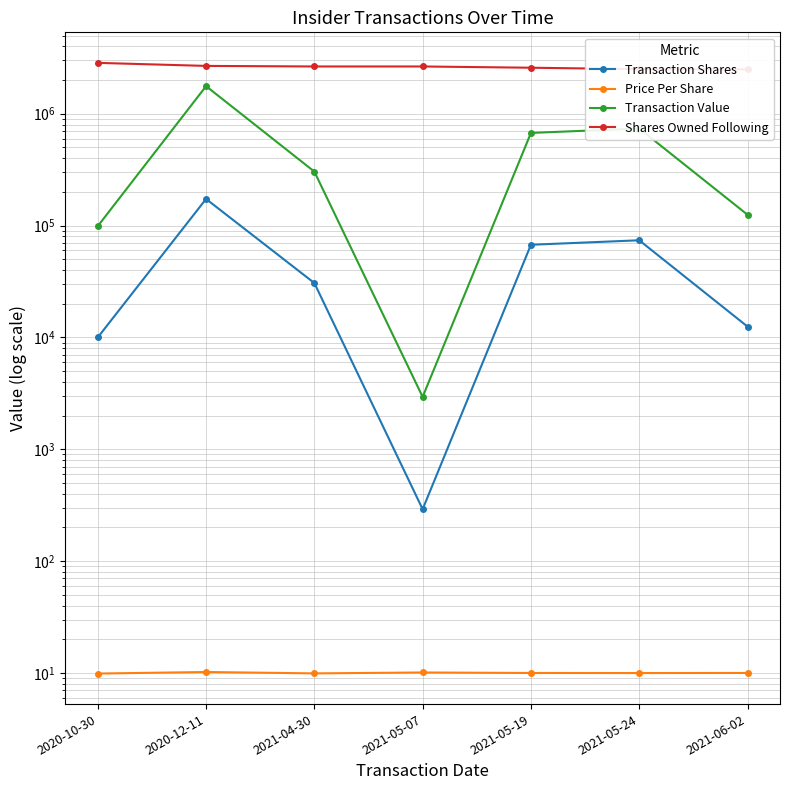

Is the value of Shares Owned Following at 2021-05-24 greater than the value of Transaction Shares at 2021-05-07?

Yes